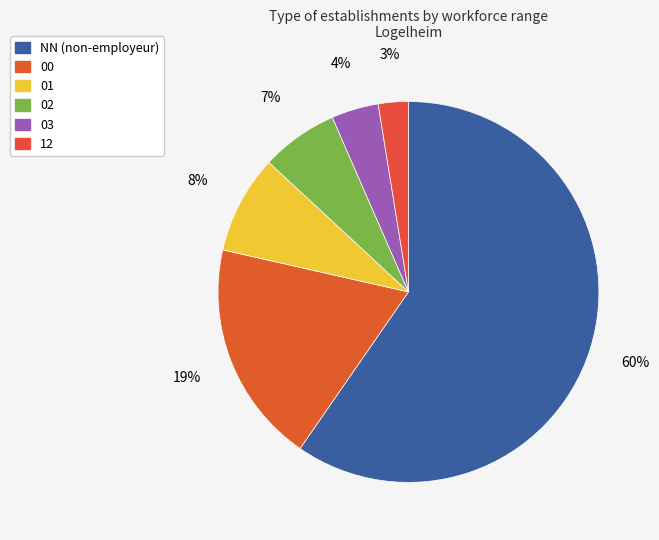

Rank the categories by value from highest to lowest.

NN, 00, 01, 02, 03, 12